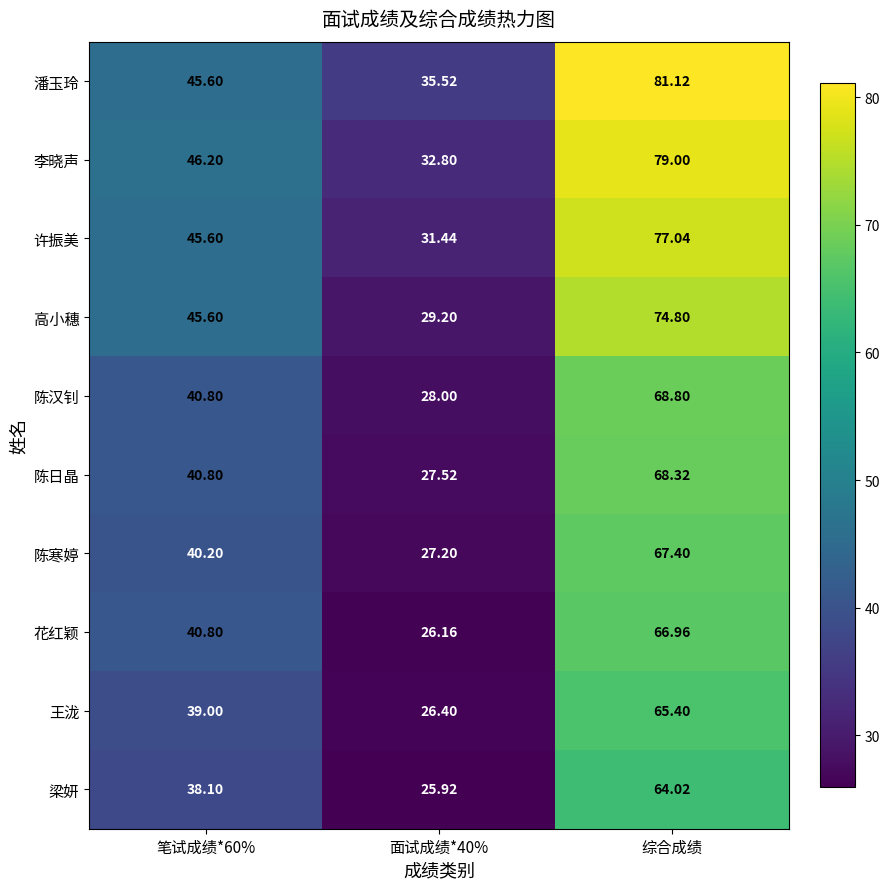

At 面试成绩*40%, list the series in order from largest to smallest.

潘玉玲, 李晓声, 许振美, 高小穗, 陈汉钊, 陈日晶, 陈寒婷, 王泷, 花红颖, 梁妍